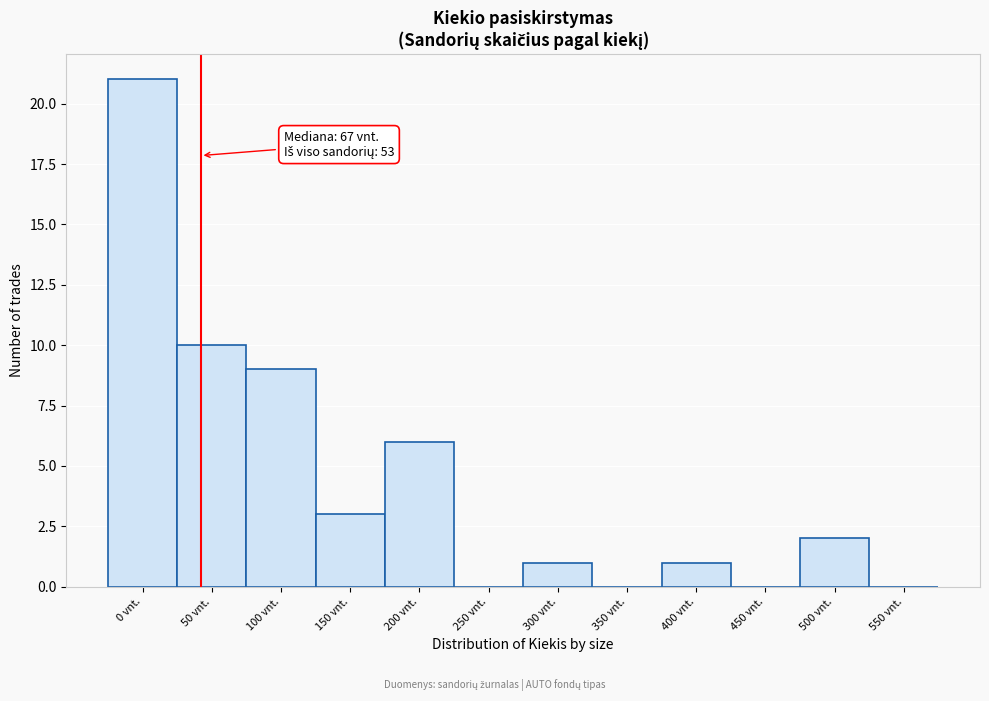

Reading left to right, what are all the values shown in this chart?

0 vnt.=21	50 vnt.=10	100 vnt.=9	150 vnt.=3	200 vnt.=6	250 vnt.=0	300 vnt.=1	350 vnt.=0	400 vnt.=1	450 vnt.=0	500 vnt.=2	550 vnt.=0